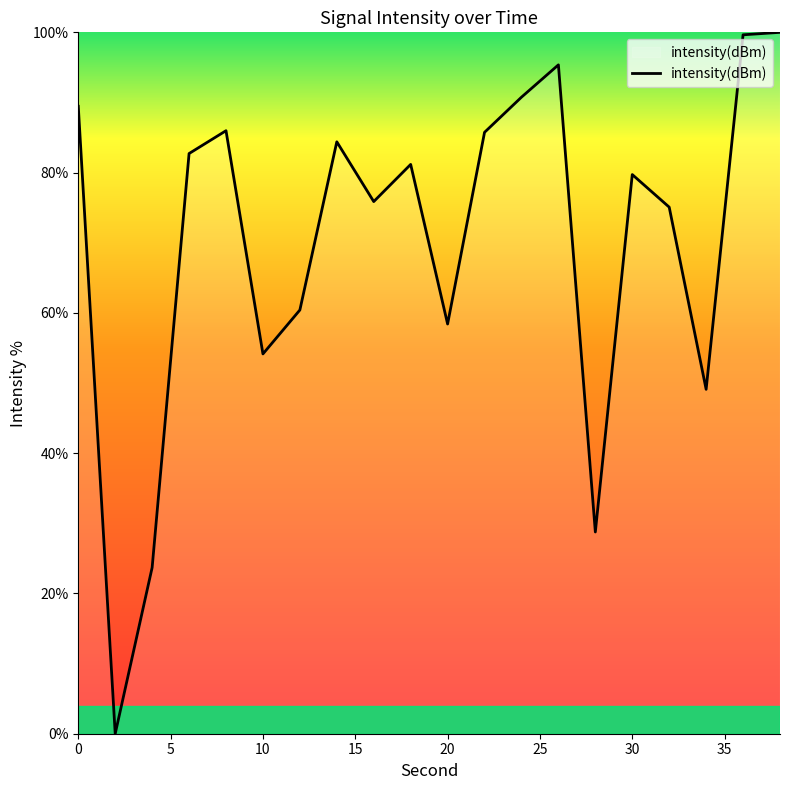

How many lines are shown in the chart?

1